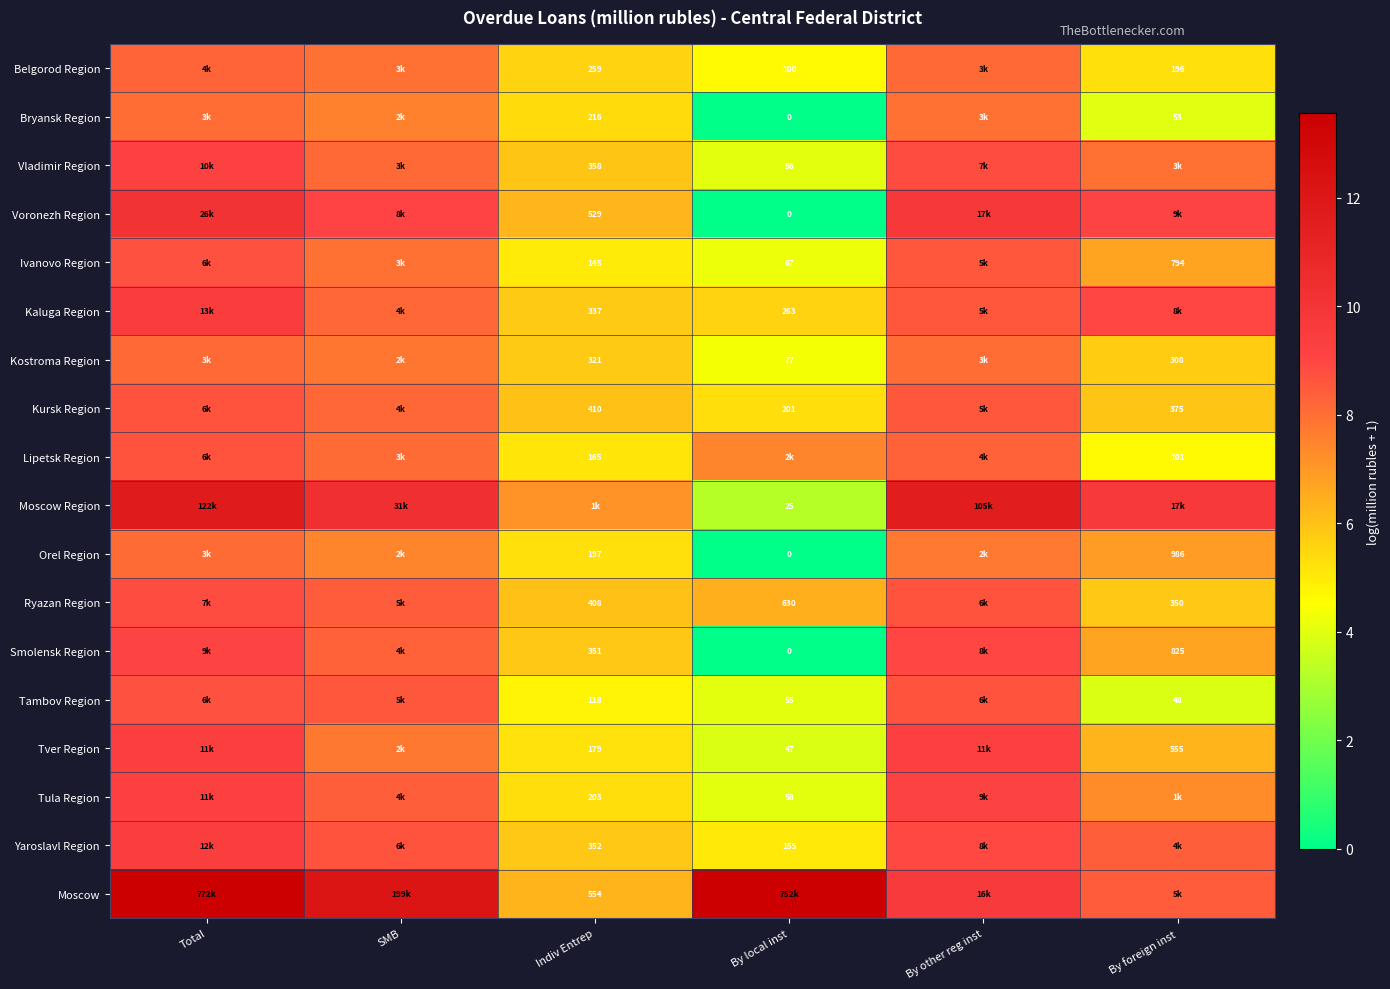

Is the value of Kostroma Region at Indiv Entrep greater than the value of Bryansk Region at By local inst?

Yes